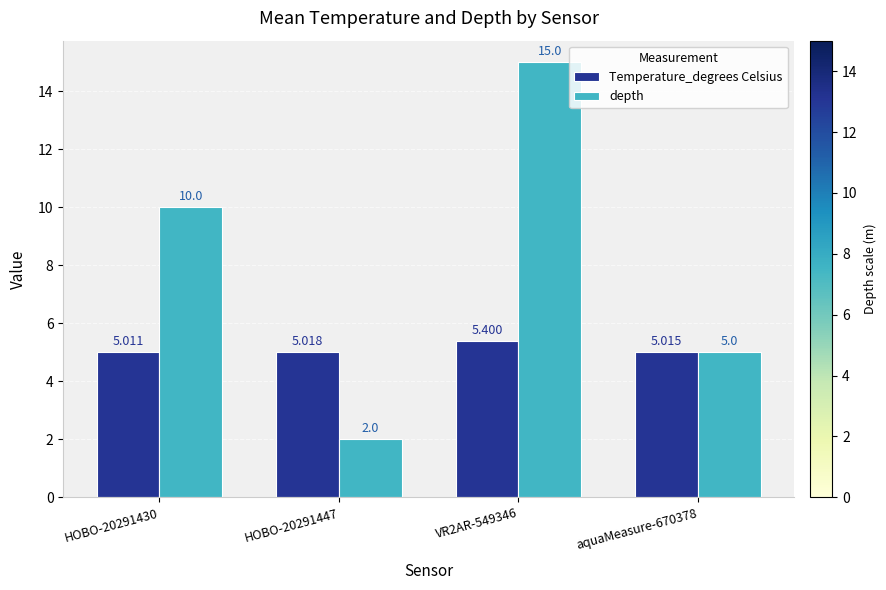

What is the value of the Temperature_degrees Celsius bar at the 3rd from the left?

5.4